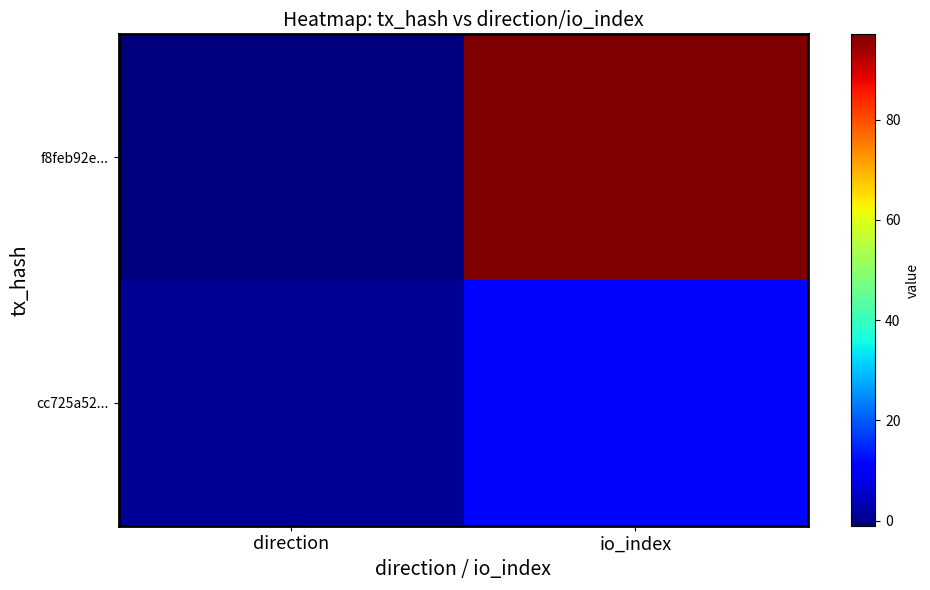

Reading left to right, transcribe all the data shown in this chart.

f8feb92e...: direction=-1	io_index=97
cc725a52...: direction=1	io_index=12